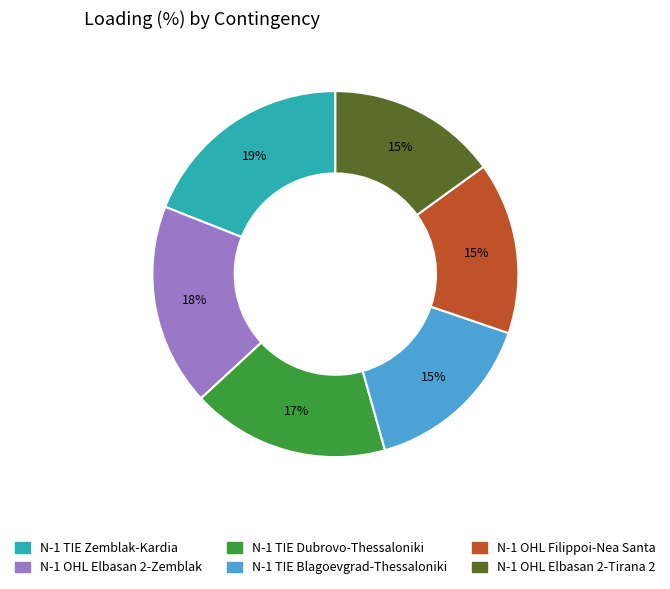

Is there a majority slice in this chart?

No